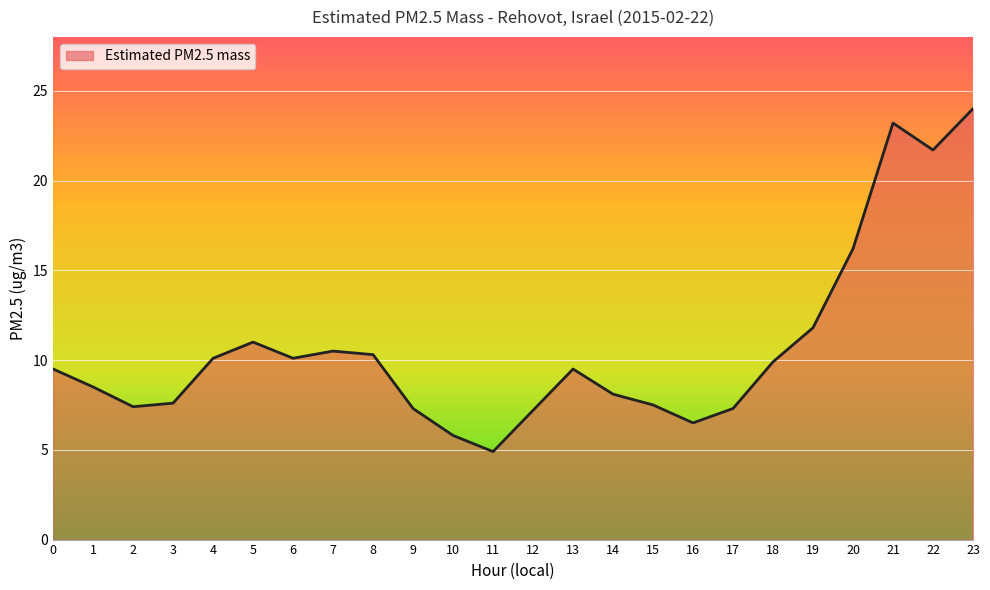

What is the average value?

10.7